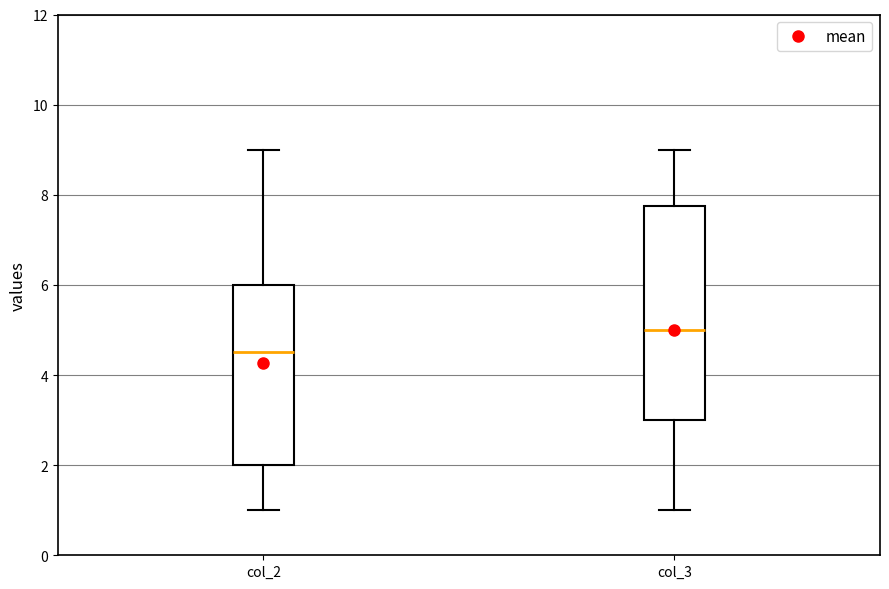

Reading left to right, transcribe this box plot: for each box, give where its median line is, the range the box spans, and where its two whiskers end, as read against the y-axis. The values are not printed on the chart, so give them approximately, as read against the axis.

col_2: median 4.6, box 2.0 to 6.0, whiskers 1.0 to 9.0
col_3: median 5.0, box 3.0 to 7.8, whiskers 1.0 to 9.0